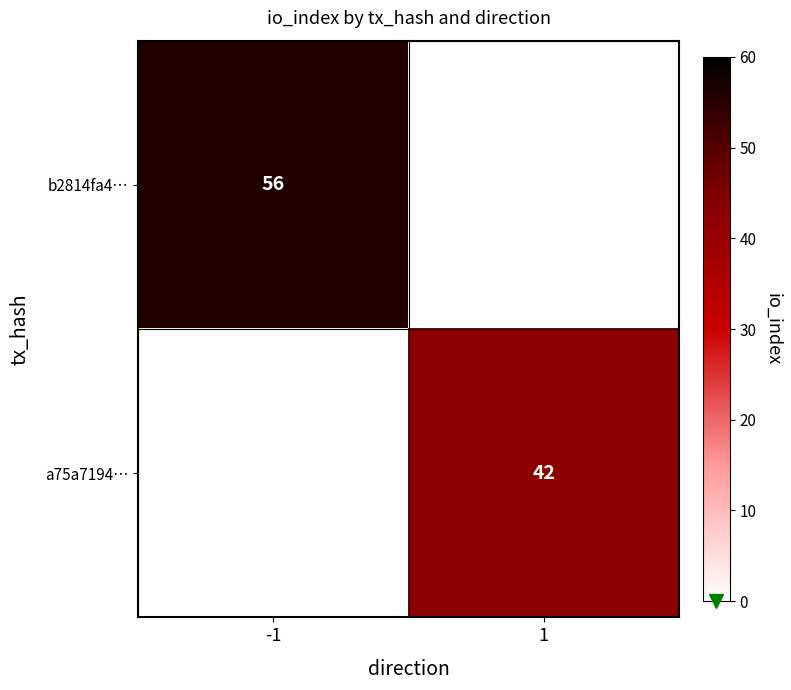

Which label corresponds to the smallest value in the chart?

1